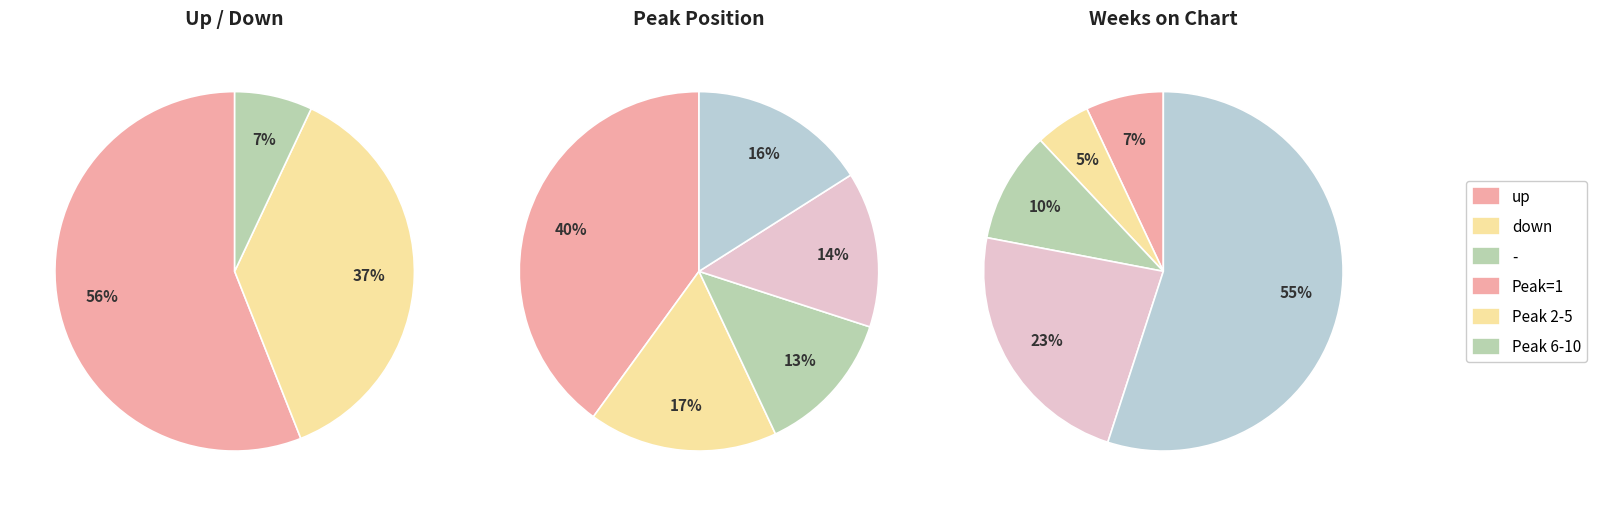

What is the ratio of the value at down to the value at -?

5.3